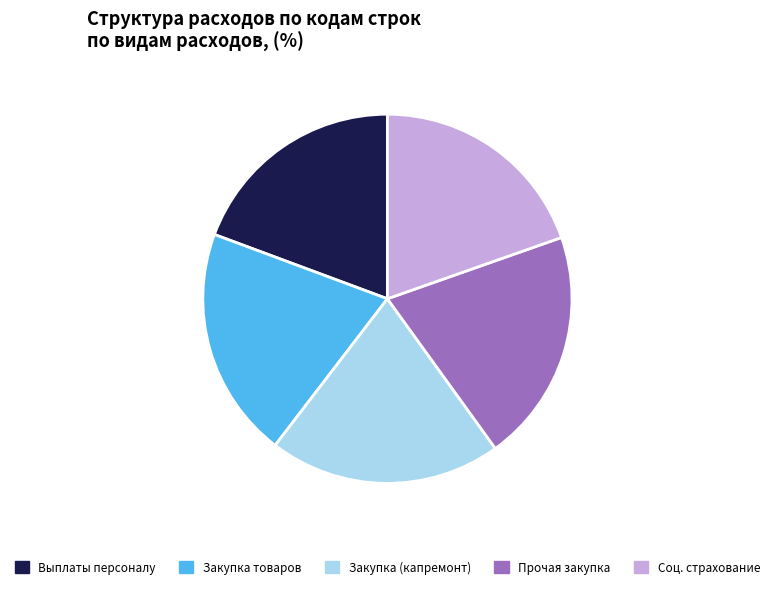

Is there any slice that represents more than half of the pie?

No